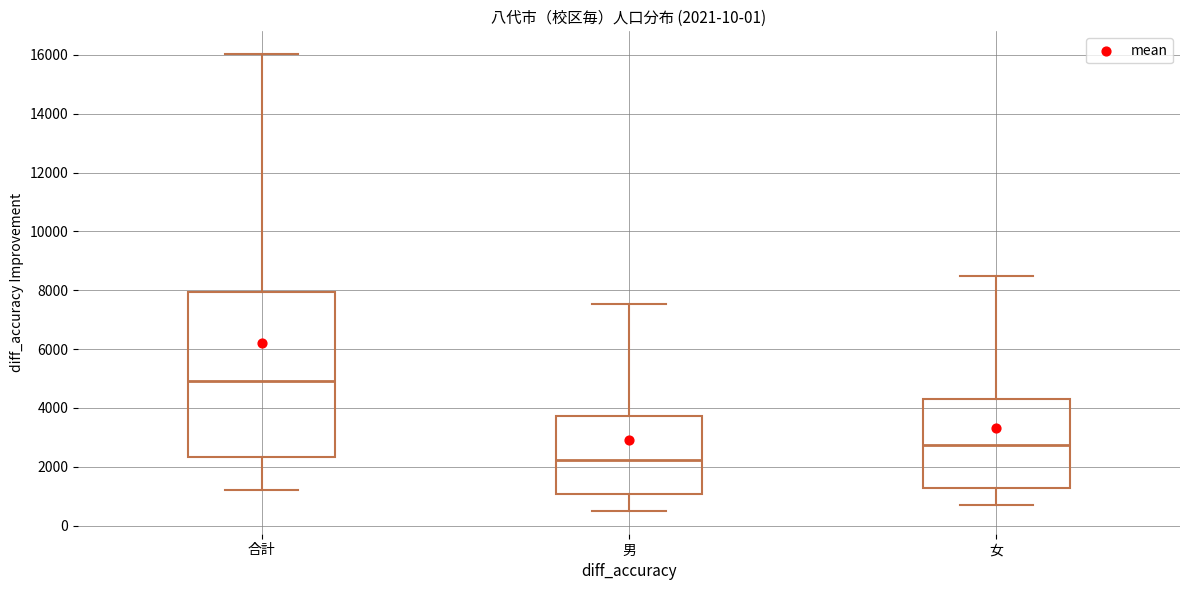

Comparing the boxes themselves (not the whiskers), which one is the tallest?

合計